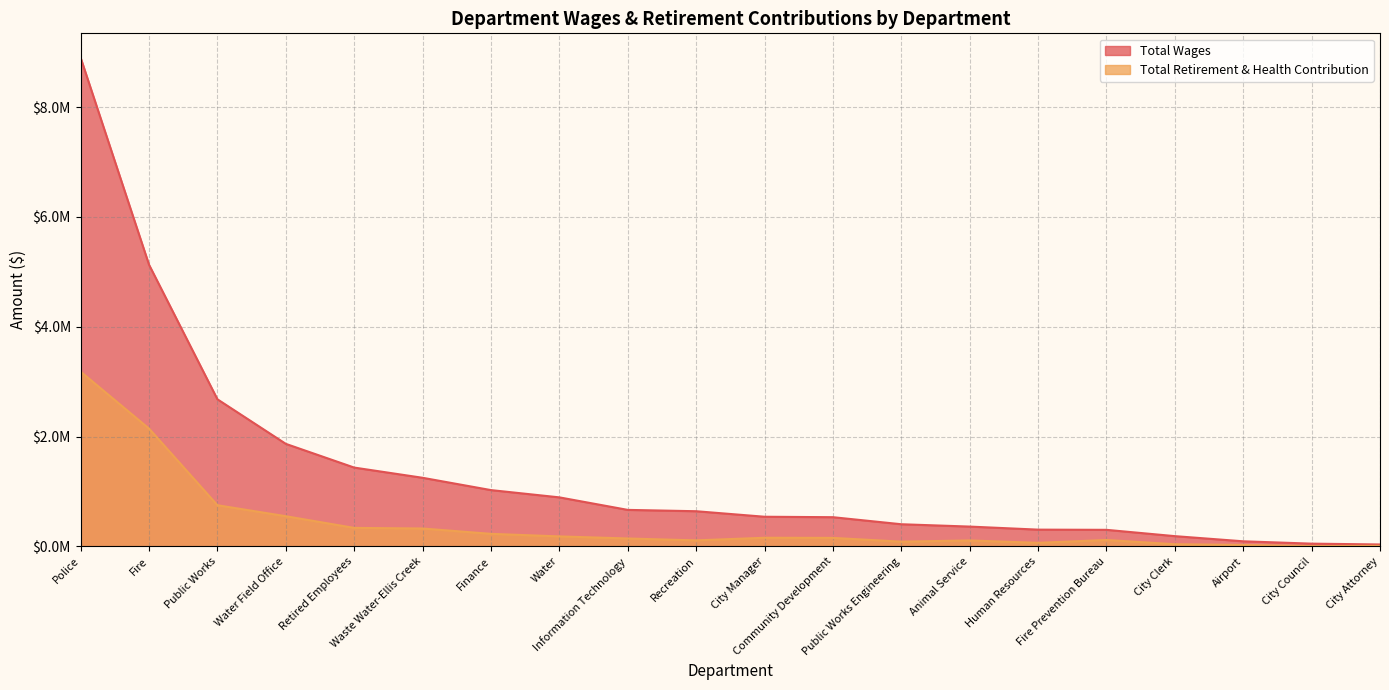

Does the chart display data point markers on the line(s)?

No